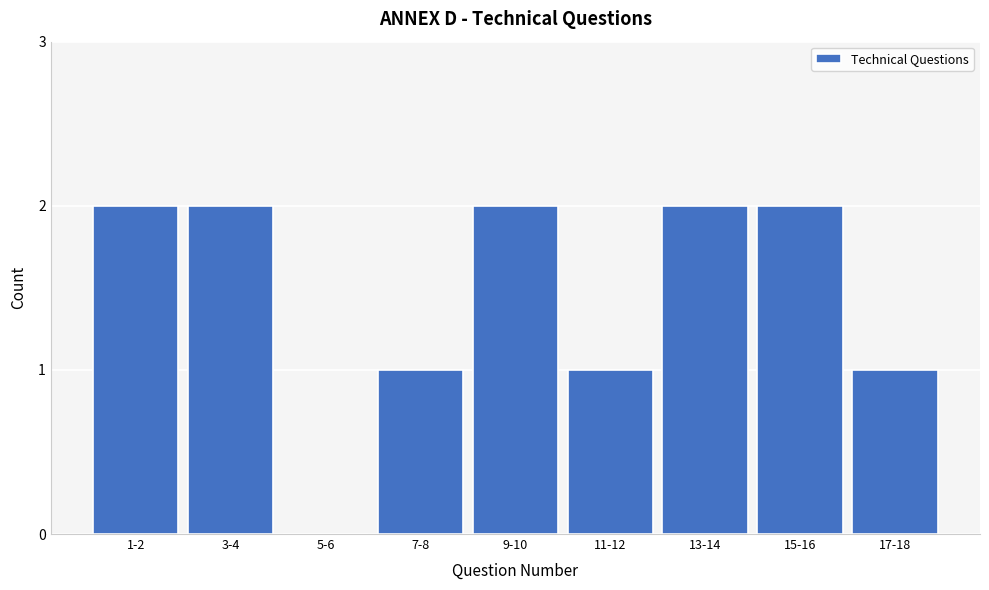

Reading left to right, extract all data points from this chart.

1-2=2	3-4=2	5-6=0	7-8=1	9-10=2	11-12=1	13-14=2	15-16=2	17-18=1